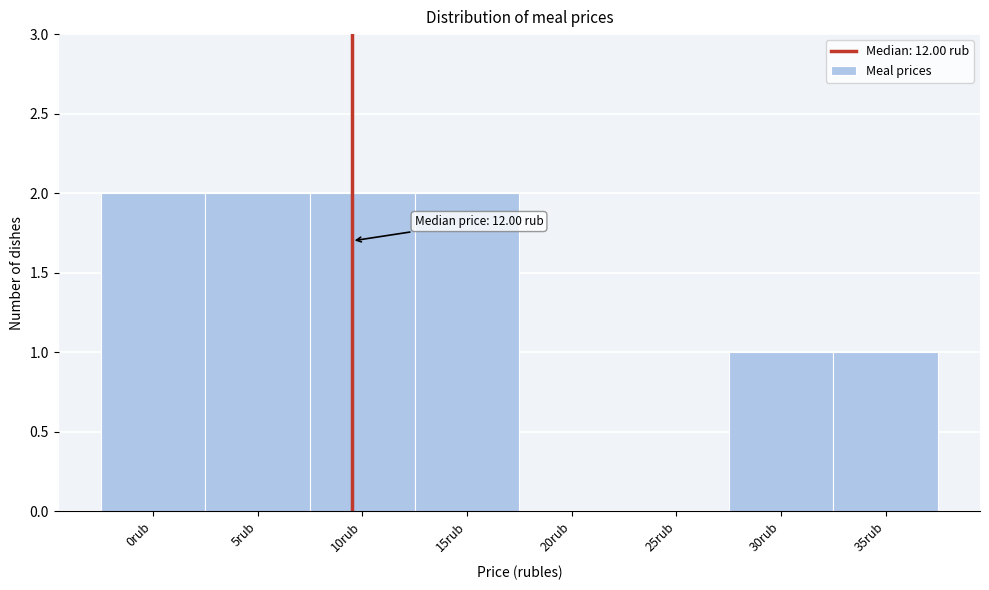

Reading left to right, list all the values displayed in this chart.

0rub=2	5rub=2	10rub=2	15rub=2	20rub=0	25rub=0	30rub=1	35rub=1